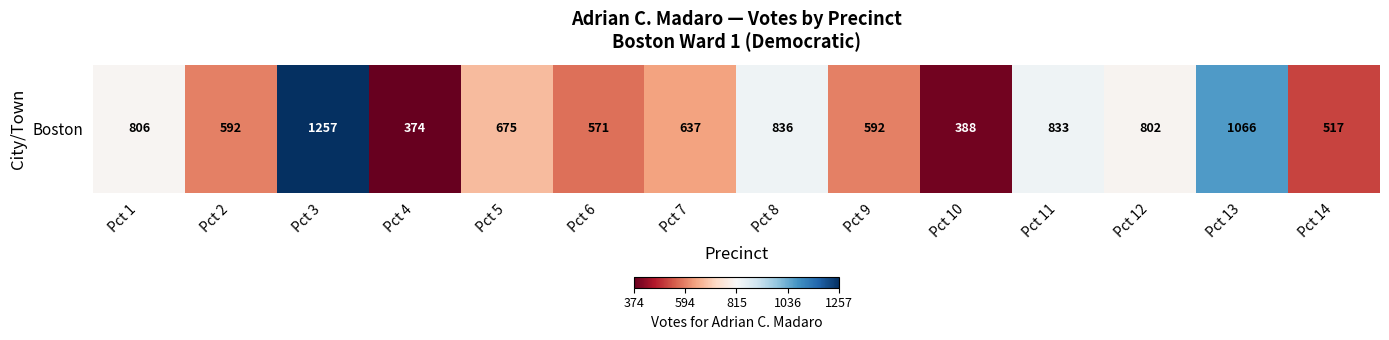

What is the difference between the maximum and minimum values?

883